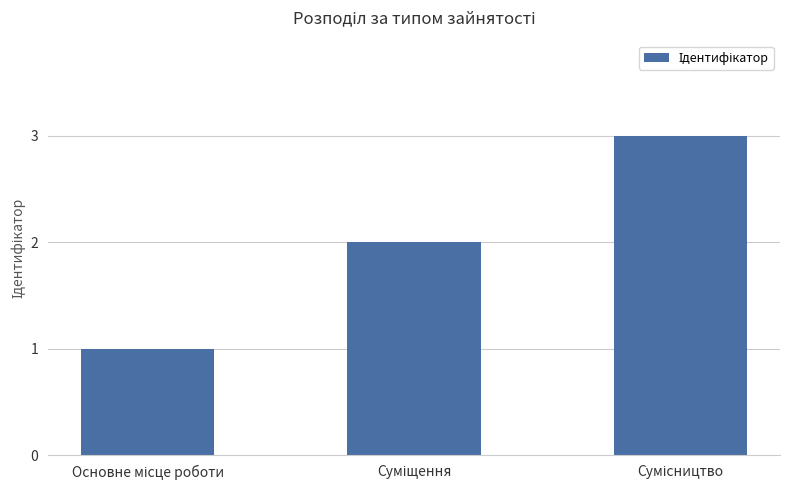

What is the difference between the maximum and minimum values?

2